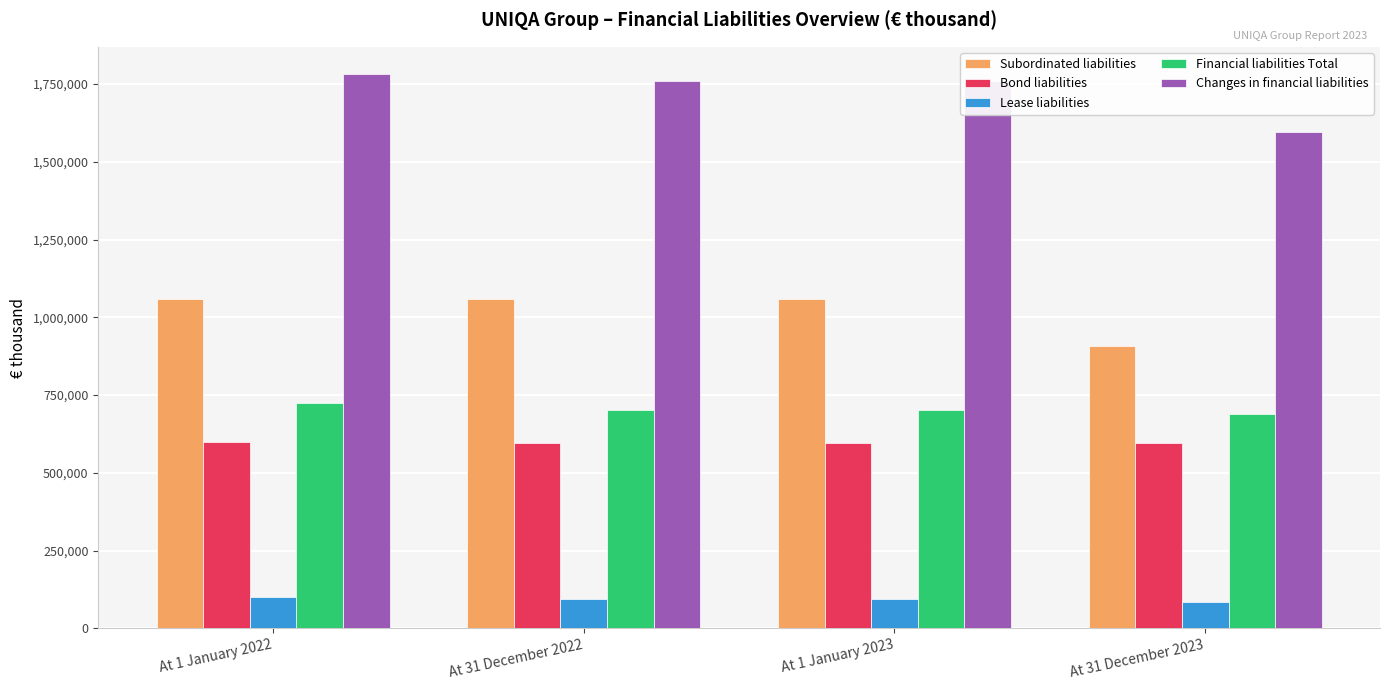

Which series changed the most between At 31 December 2022 and At 31 December 2023?

Changes in financial liabilities